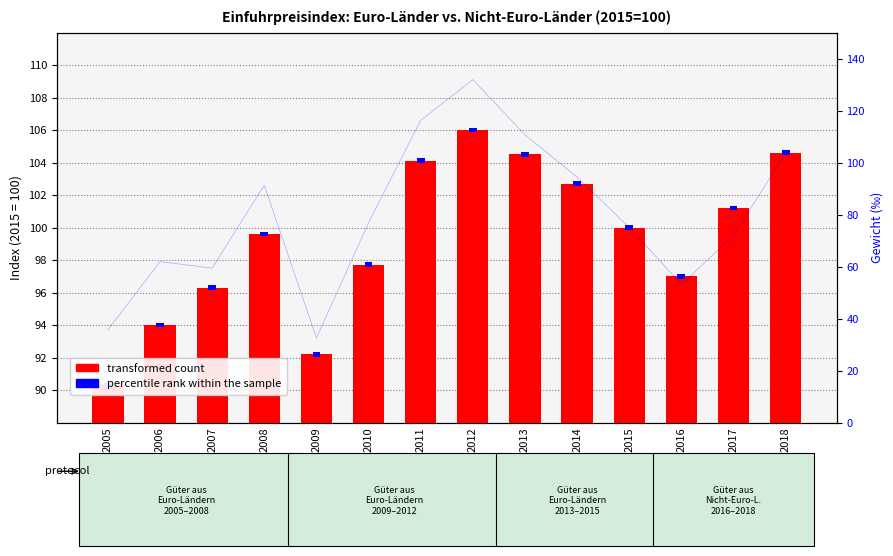

Is it true that the value at 2017 is 22.8?

False